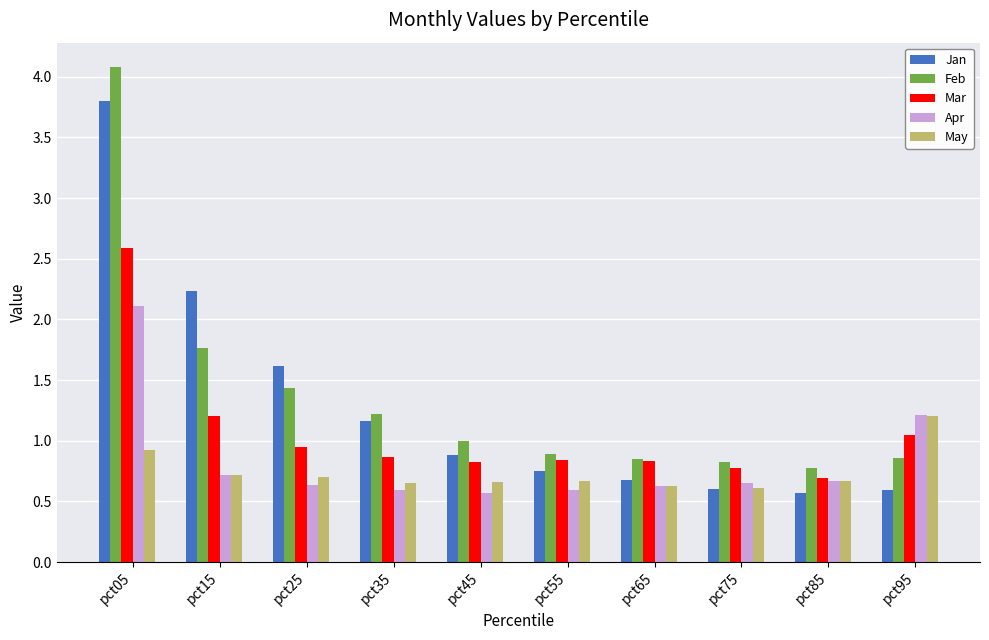

Is the value of May at pct75 greater than the value of Mar at pct85?

No